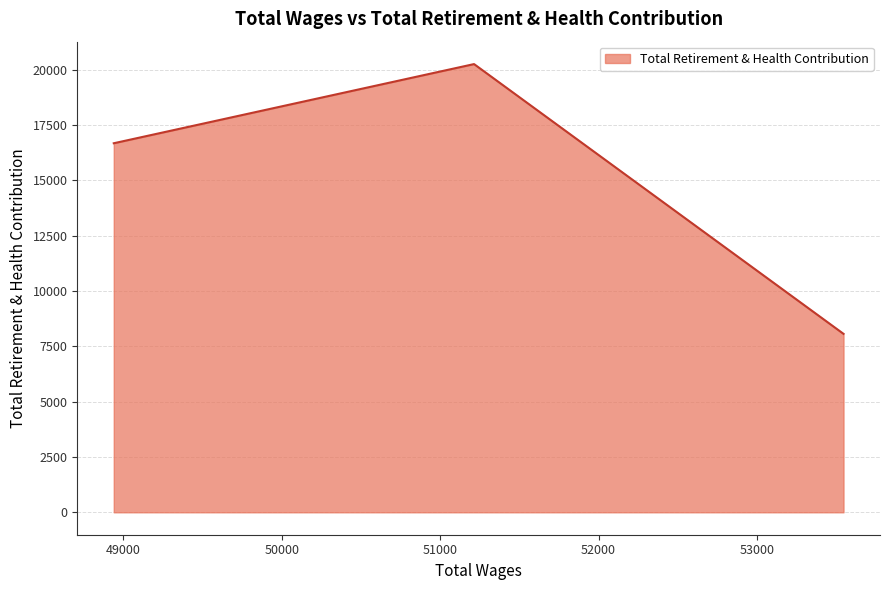

What is the difference between the second highest and minimum values?

8613